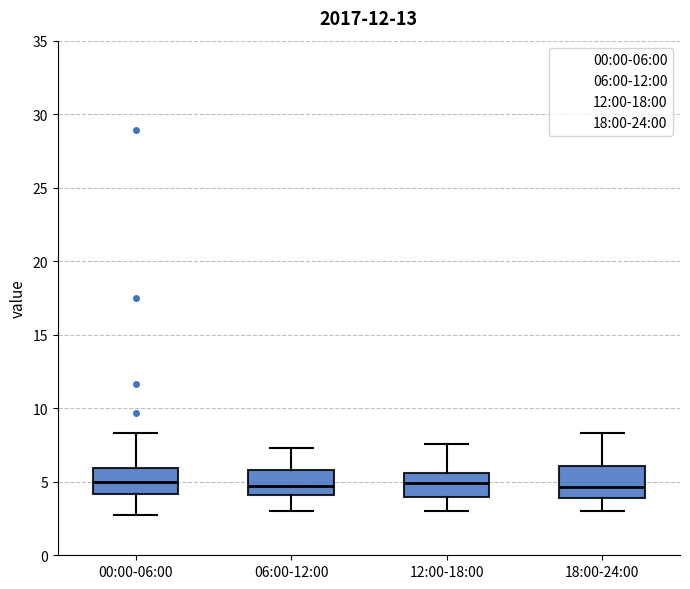

Reading left to right, transcribe this box plot: for each box, give where its median line is, the range the box spans, and where its two whiskers end, as read against the y-axis. The values are not printed on the chart, so give them approximately, as read against the axis.

00:00-06:00: median 5.0, box 4.0 to 6.0, whiskers 2.5 to 8.5
06:00-12:00: median 4.5, box 4.0 to 6.0, whiskers 3.0 to 7.5
12:00-18:00: median 5.0, box 4.0 to 5.5, whiskers 3.0 to 7.5
18:00-24:00: median 4.5, box 4.0 to 6.0, whiskers 3.0 to 8.5